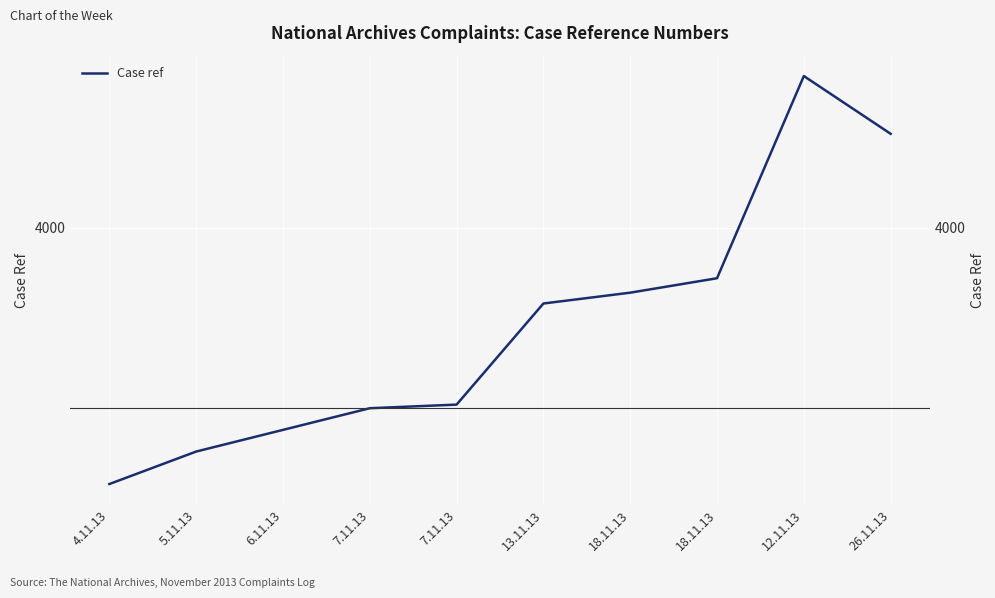

What is the approximate value at 6.11.13?

3944